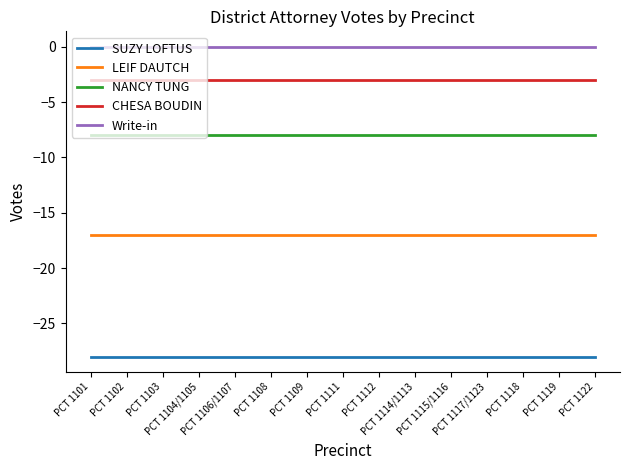

Which series has the largest total across all categories?

Write-in